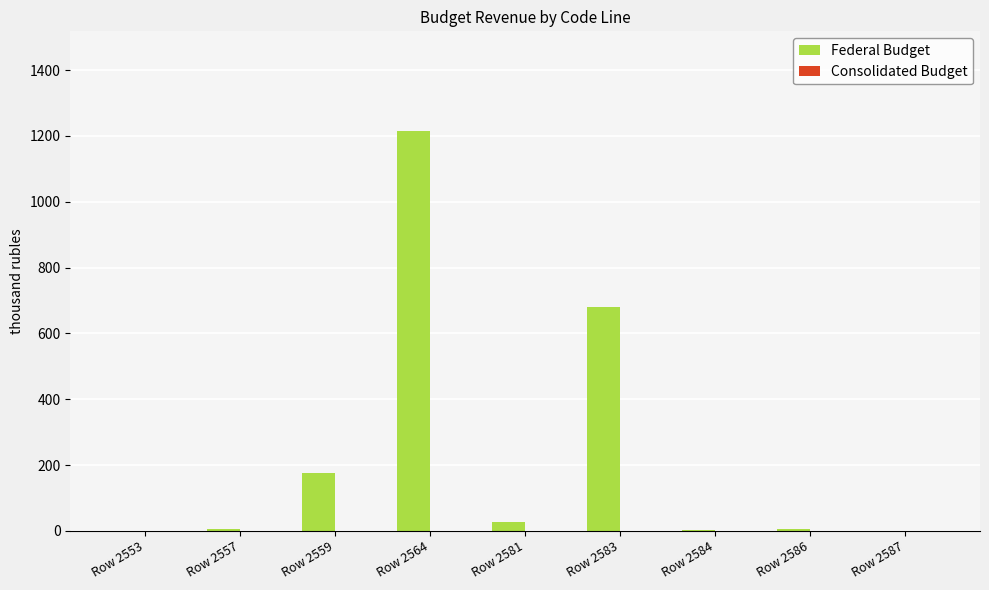

Count the number of data series in this chart.

2